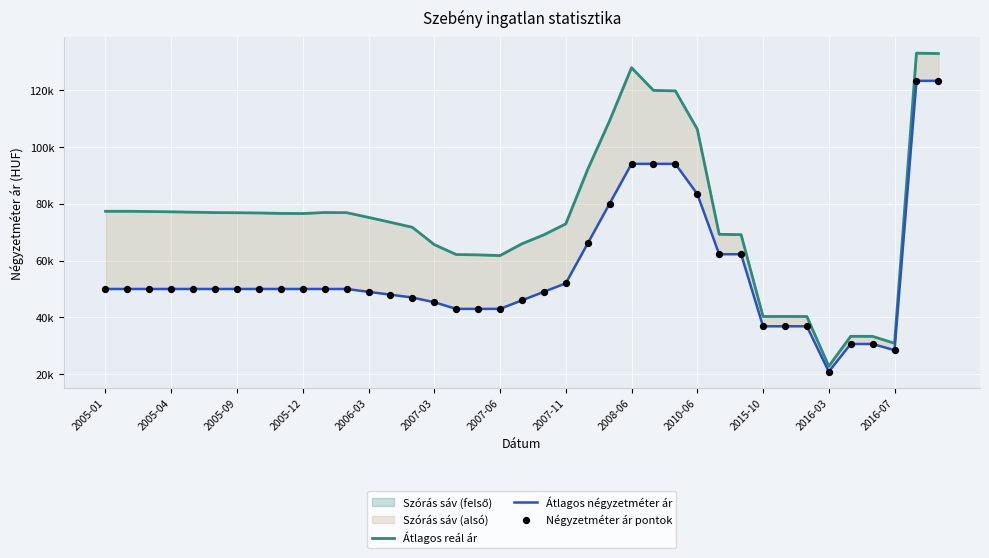

Is the value of Átlagos reál ár at 23 greater than the value of Négyzetméter ár pontok at 27?

Yes